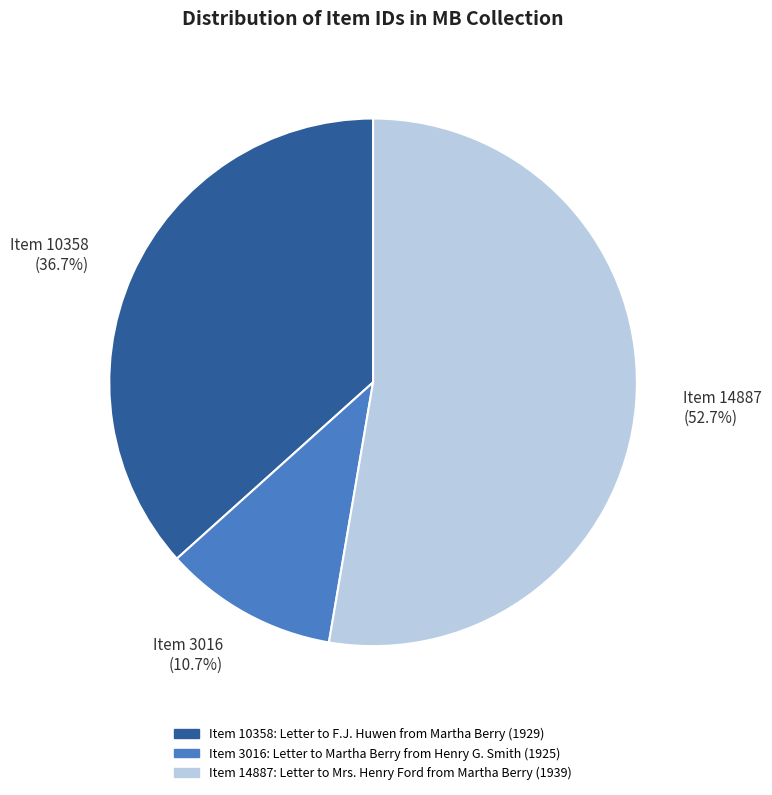

Does any single category account for the majority?

Yes